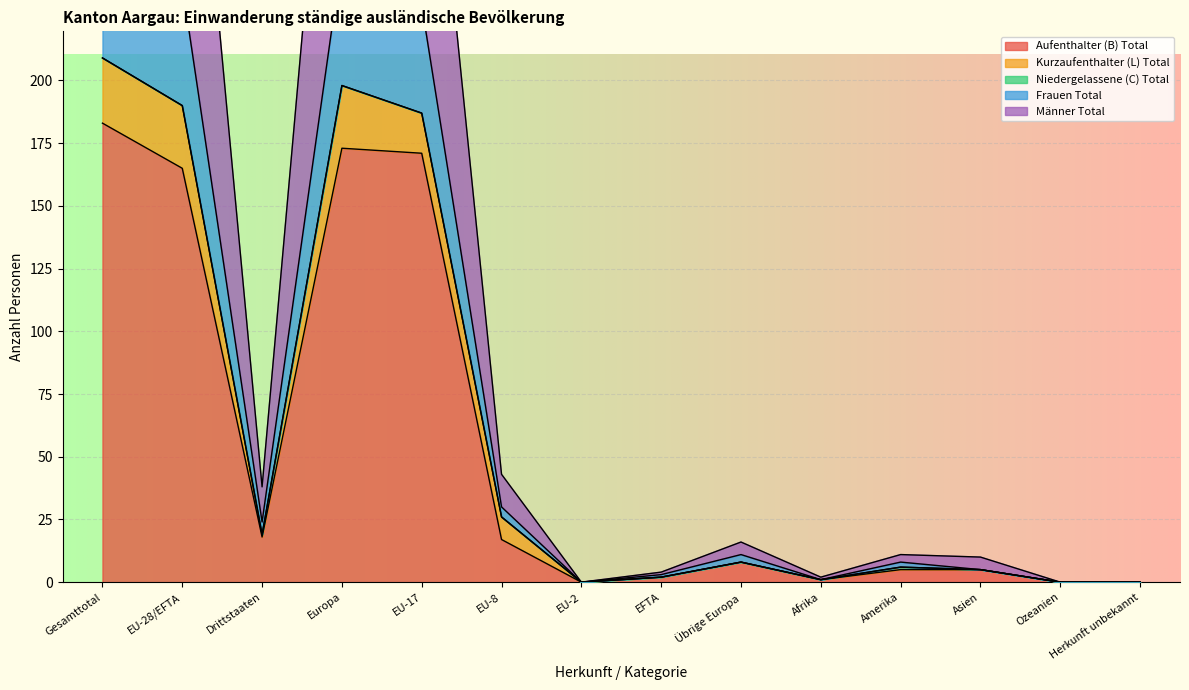

Which series changed the most between Europa and Afrika?

Frauen Total